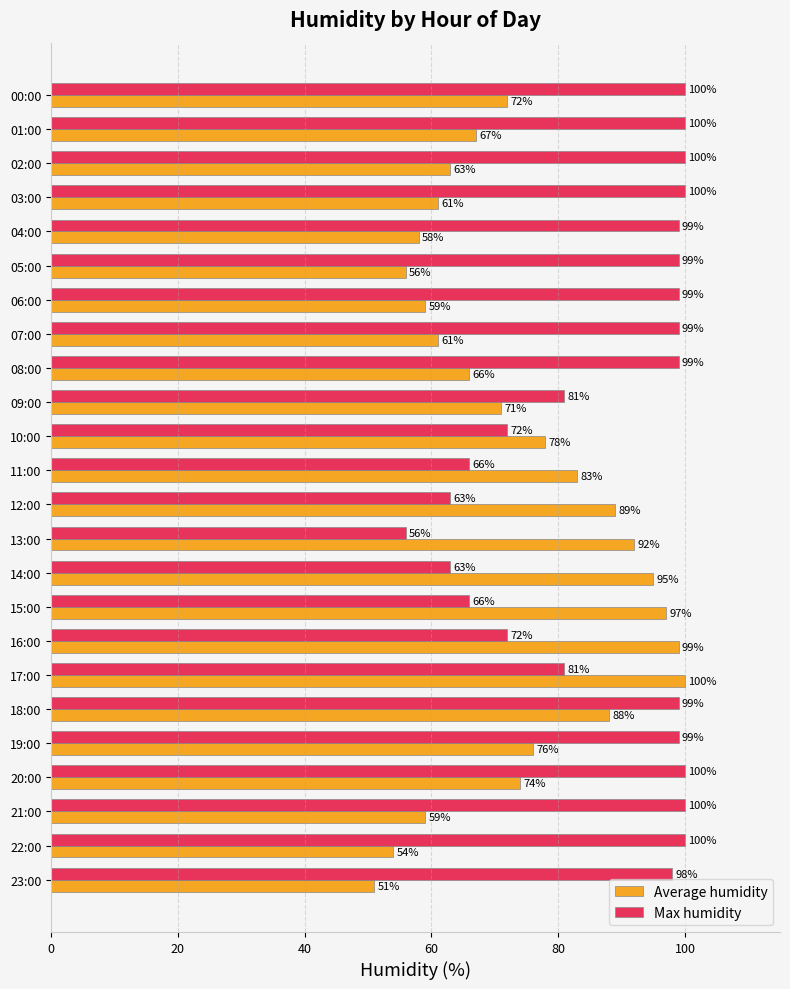

What is the average value of the Max humidity series?

88